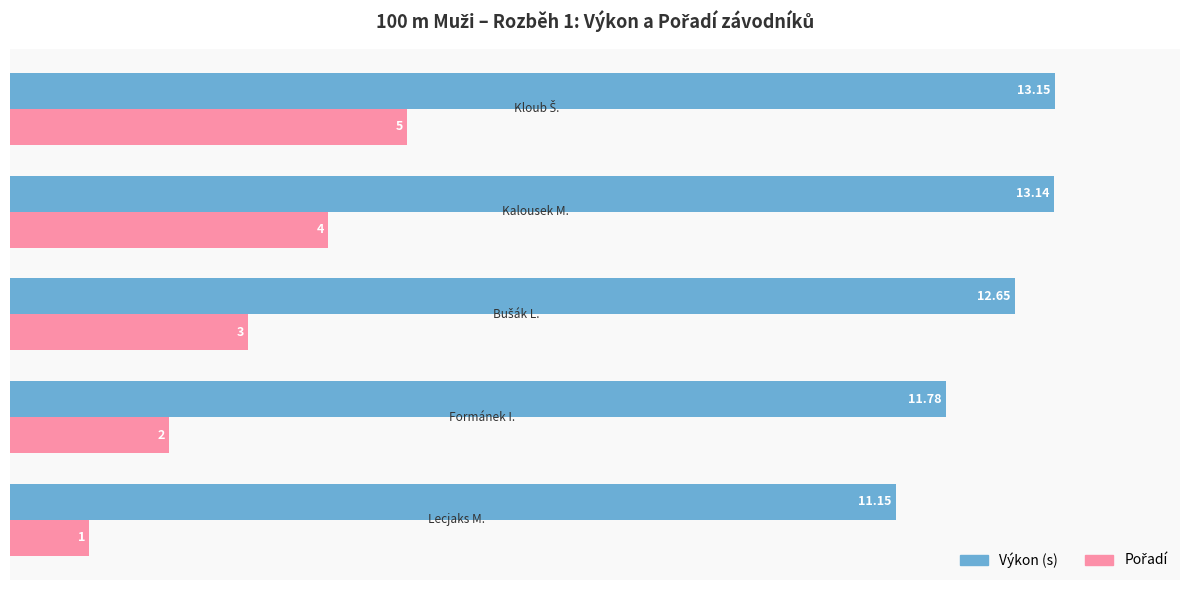

At how many categories does at least one series exceed 7?

5